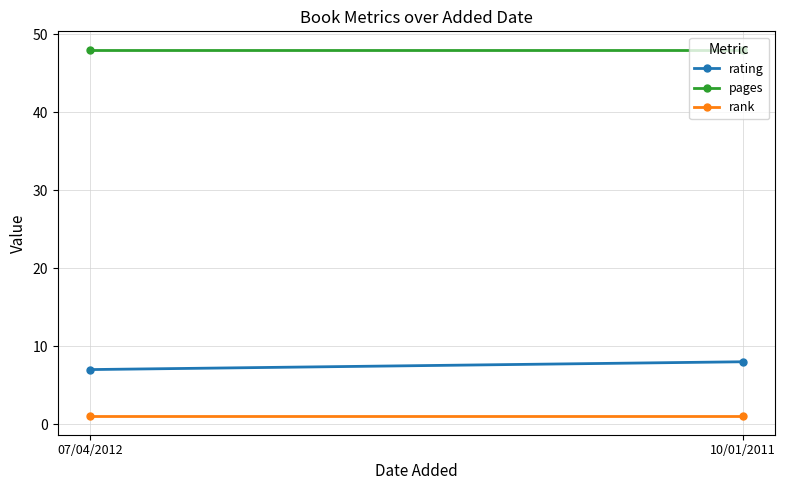

What is the sum of the pages values at 10/01/2011 and 07/04/2012?

96